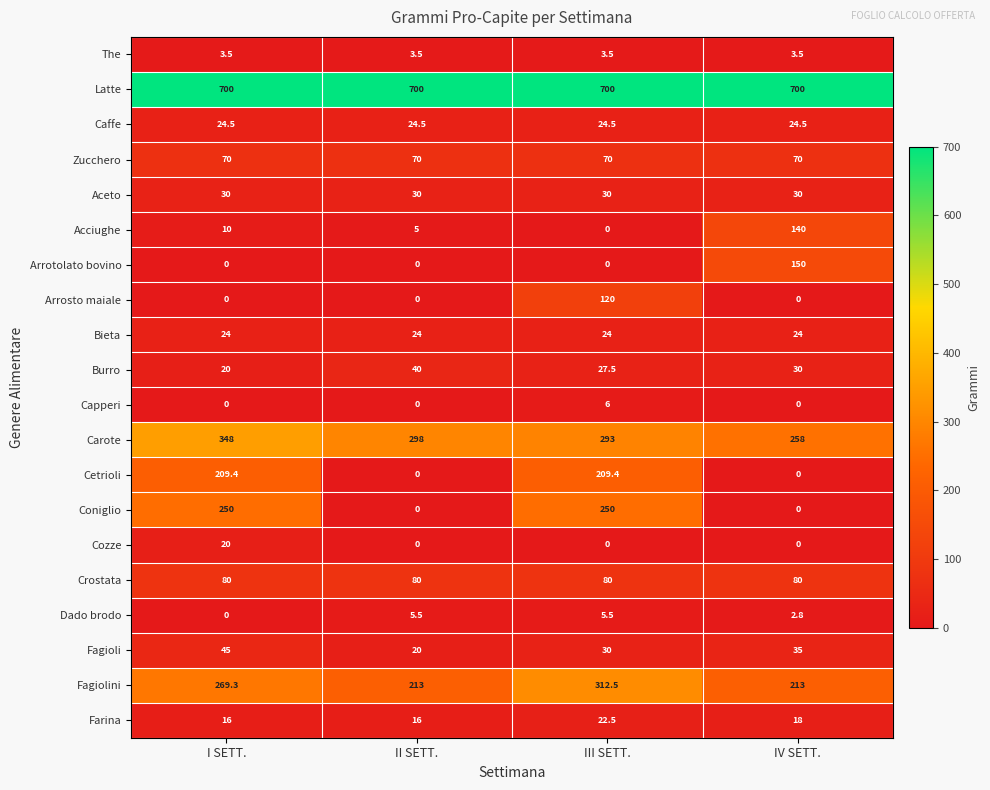

What value does the Coniglio series have at III SETT.?

250.0